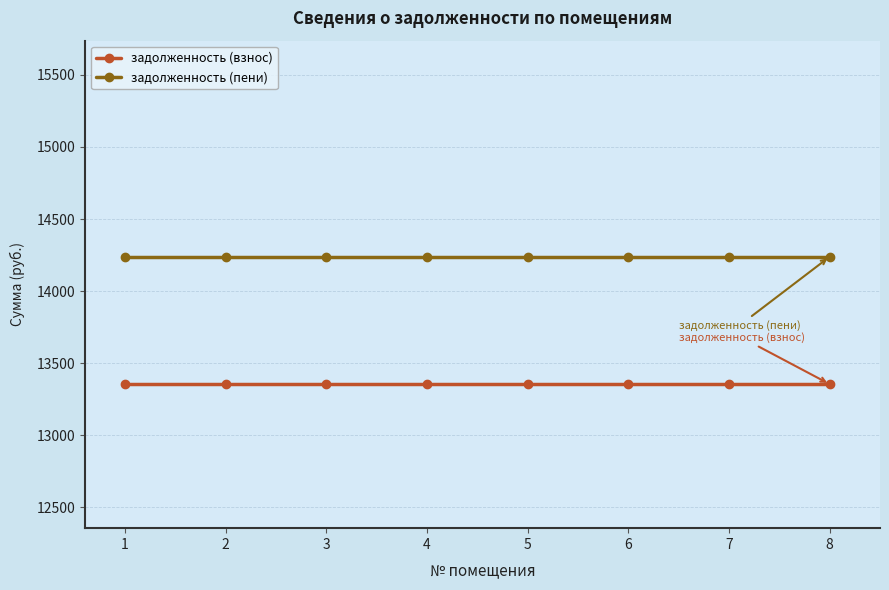

What is the difference between the highest and lowest values at 4?

884.5